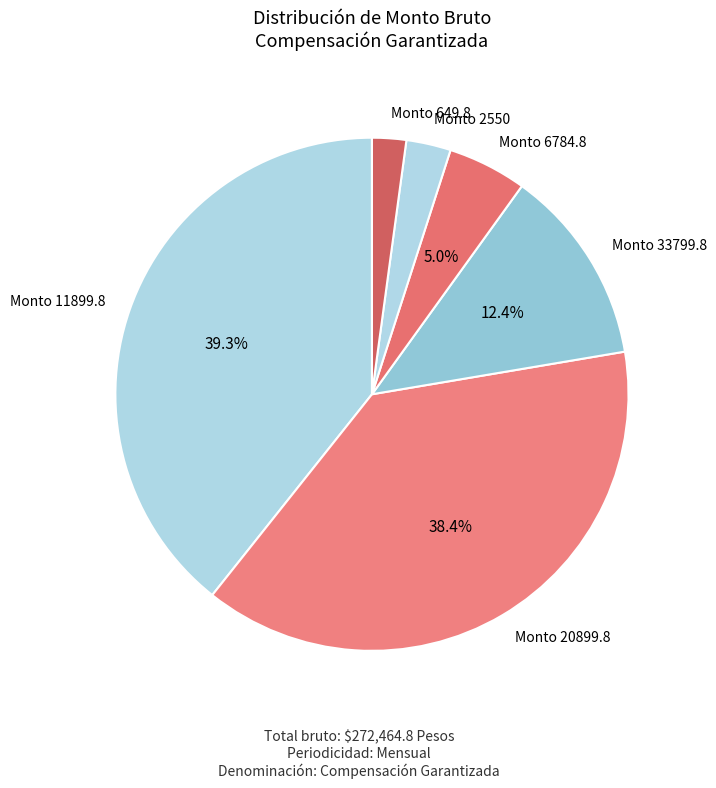

Which has a higher value, Monto 33799.8 or Monto 649.8?

Monto 33799.8